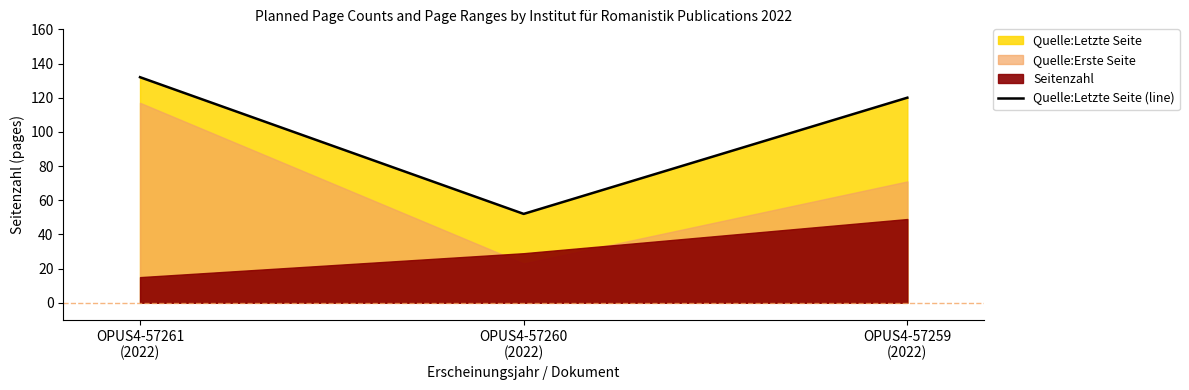

What is the maximum value shown in the chart?

132